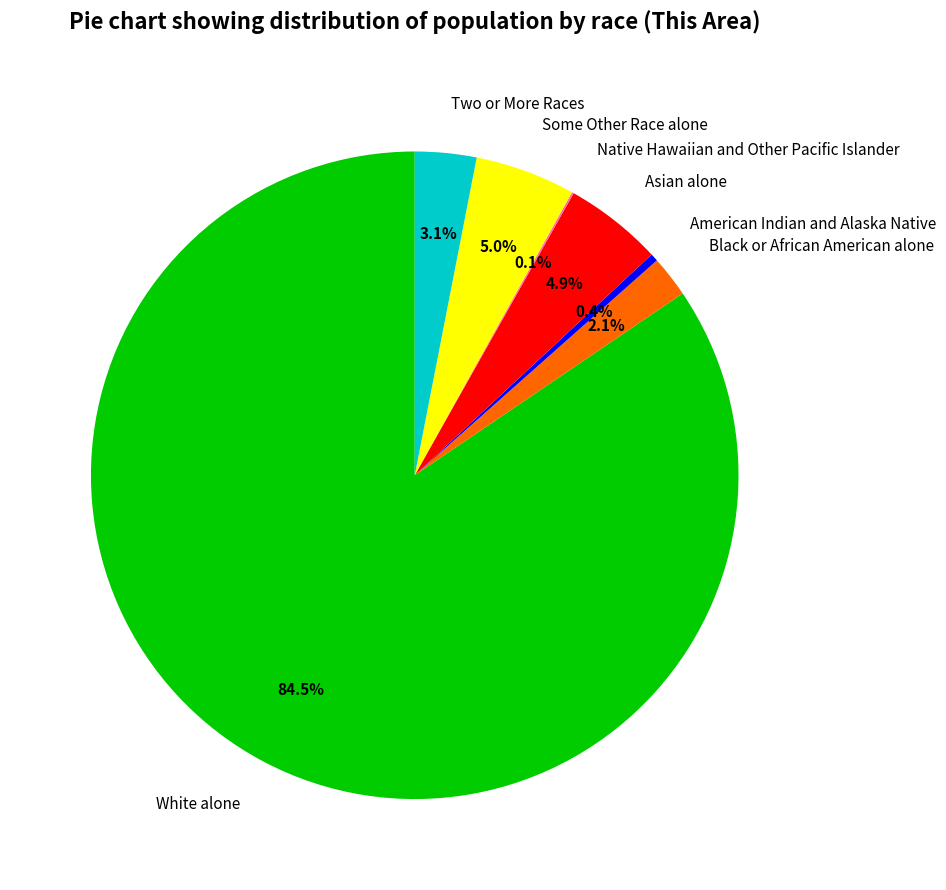

Which slice is the largest?

White alone